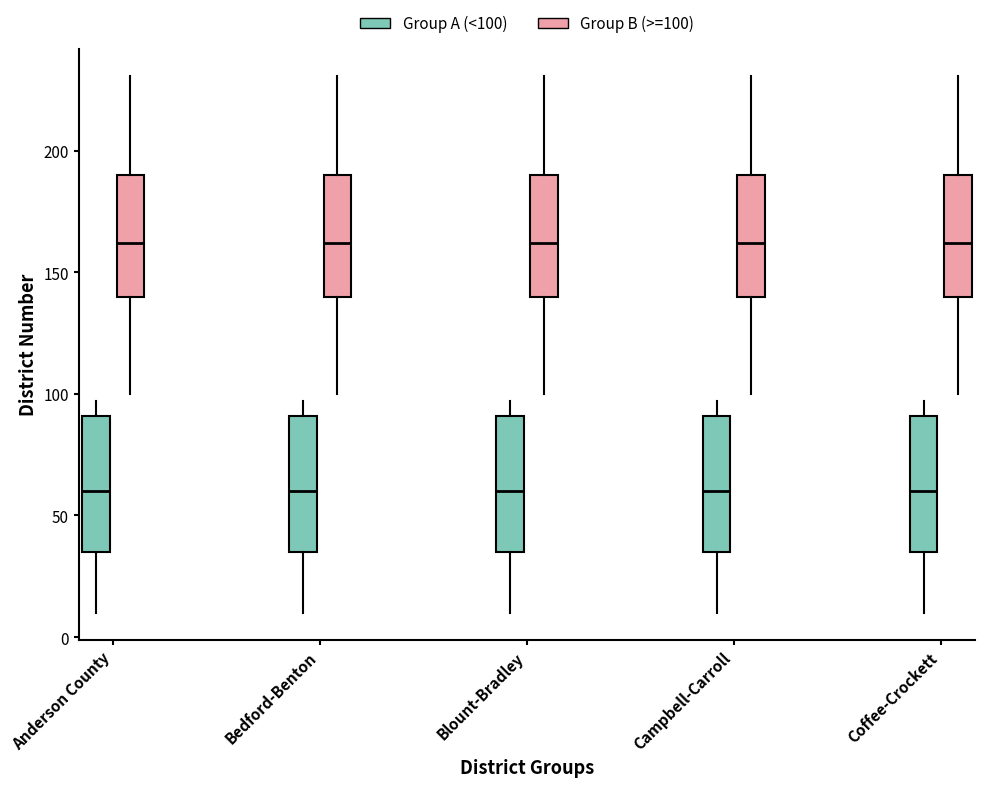

Reading left to right, read every box against the y-axis: the position of its median line, the range the box covers, and the ends of its whiskers. The values are not printed on the chart, so give them approximately, as read against the axis.

Anderson County (Group A (<100)): median 60, box 35 to 90, whiskers 10 to 95
Anderson County (Group B (>=100)): median 160, box 140 to 190, whiskers 100 to 230
Bedford-Benton (Group A (<100)): median 60, box 35 to 90, whiskers 10 to 95
Bedford-Benton (Group B (>=100)): median 160, box 140 to 190, whiskers 100 to 230
Blount-Bradley (Group A (<100)): median 60, box 35 to 90, whiskers 10 to 95
Blount-Bradley (Group B (>=100)): median 160, box 140 to 190, whiskers 100 to 230
Campbell-Carroll (Group A (<100)): median 60, box 35 to 90, whiskers 10 to 95
Campbell-Carroll (Group B (>=100)): median 160, box 140 to 190, whiskers 100 to 230
Coffee-Crockett (Group A (<100)): median 60, box 35 to 90, whiskers 10 to 95
Coffee-Crockett (Group B (>=100)): median 160, box 140 to 190, whiskers 100 to 230